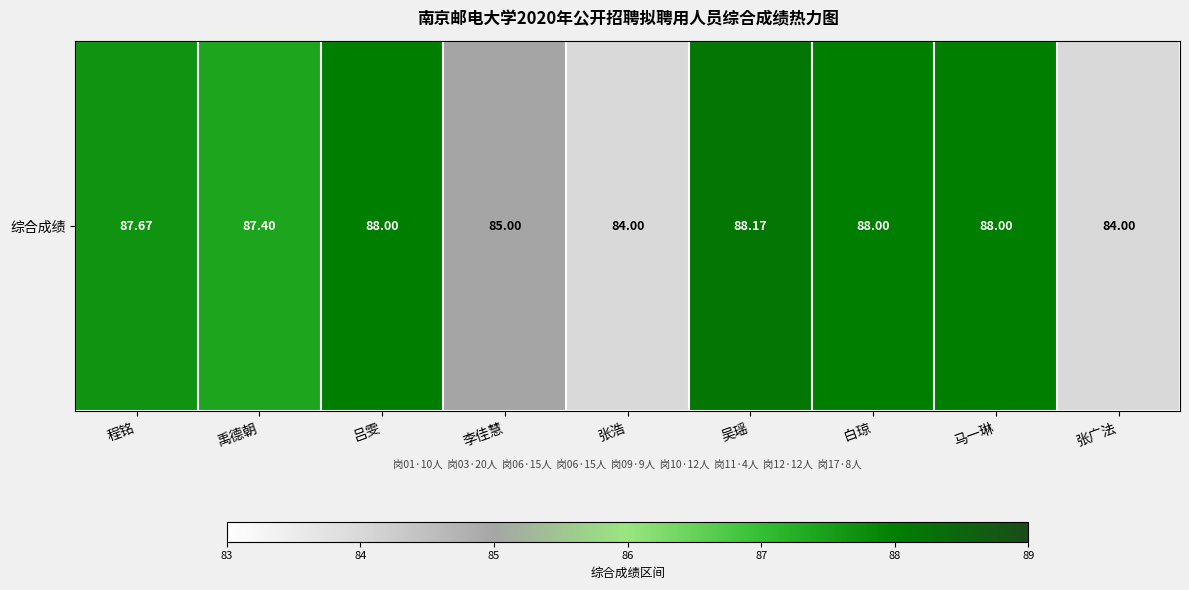

What is the difference between the maximum and minimum values?

4.2